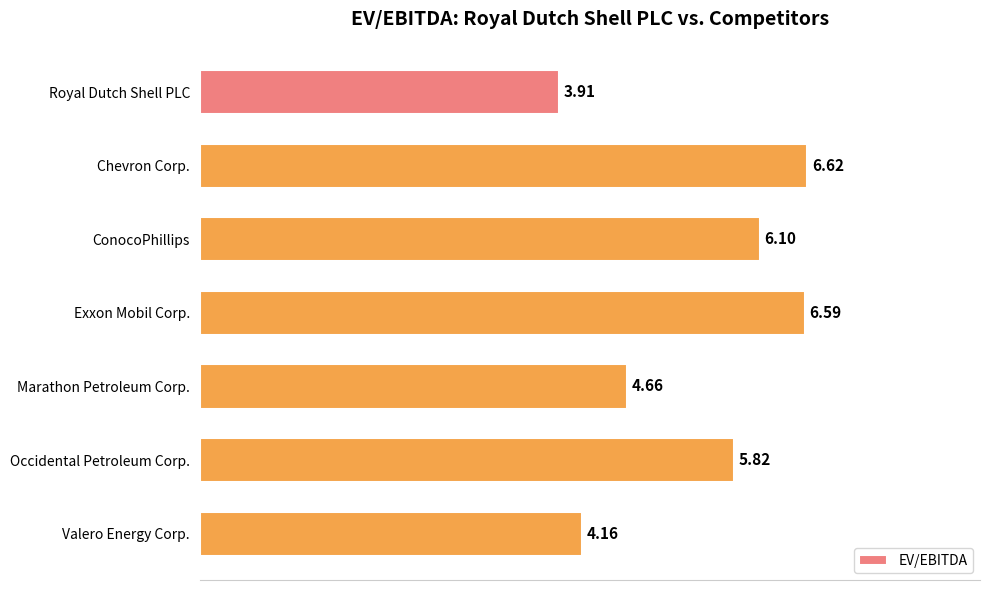

What is the change in value from Royal Dutch Shell PLC to Occidental Petroleum Corp.?

+1.9